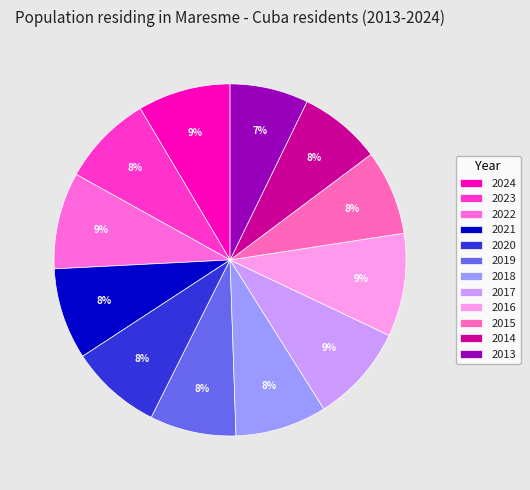

Which category has the smallest portion of the pie?

2013